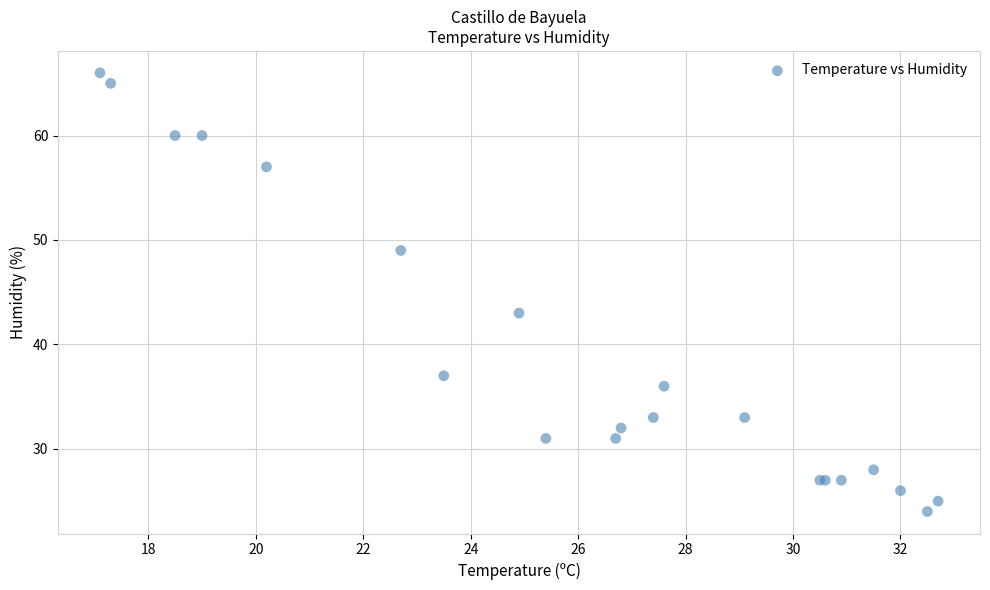

What Y value in the scatter plot is closest to 45?

43